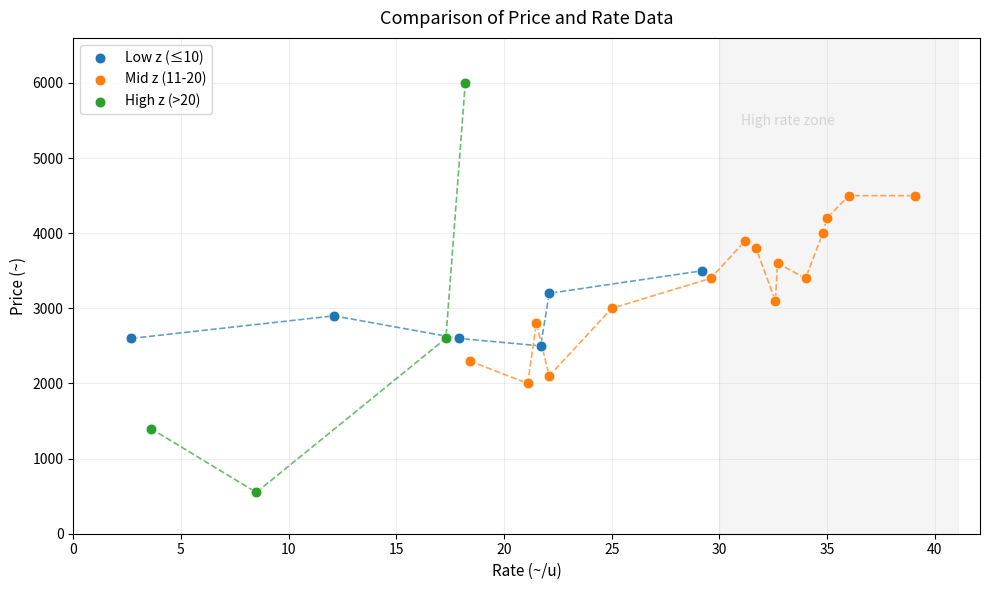

Which series contains the lowest Y value?

High z (>20)